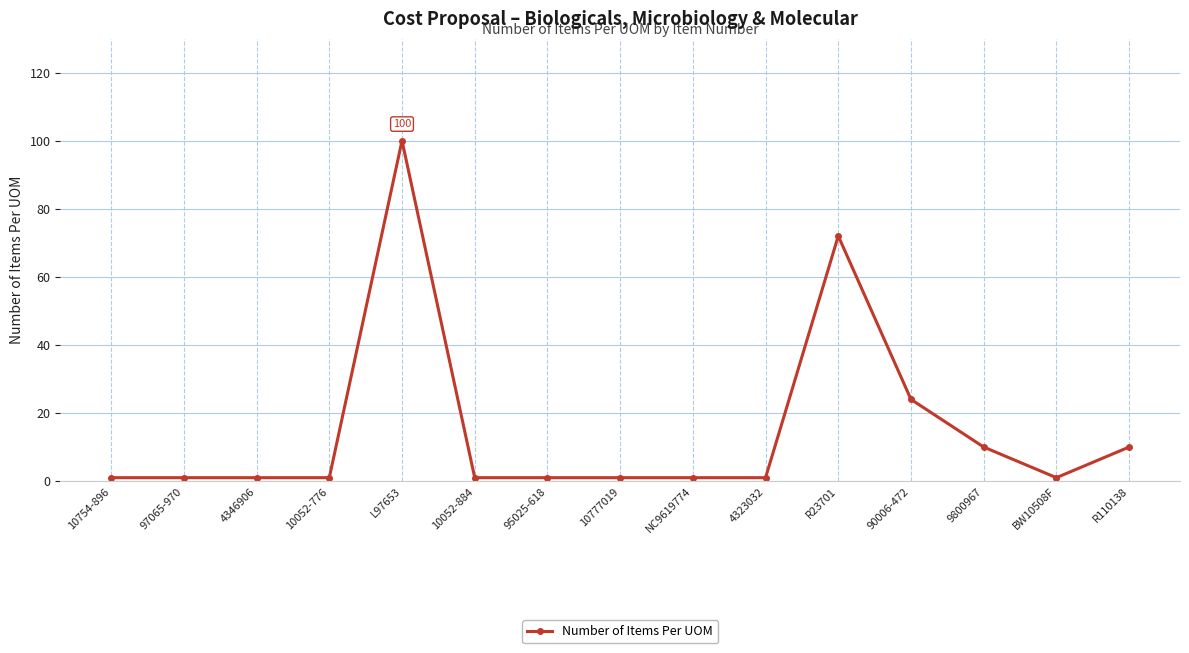

What is the difference between the values at 90006-472 and L97653?

76